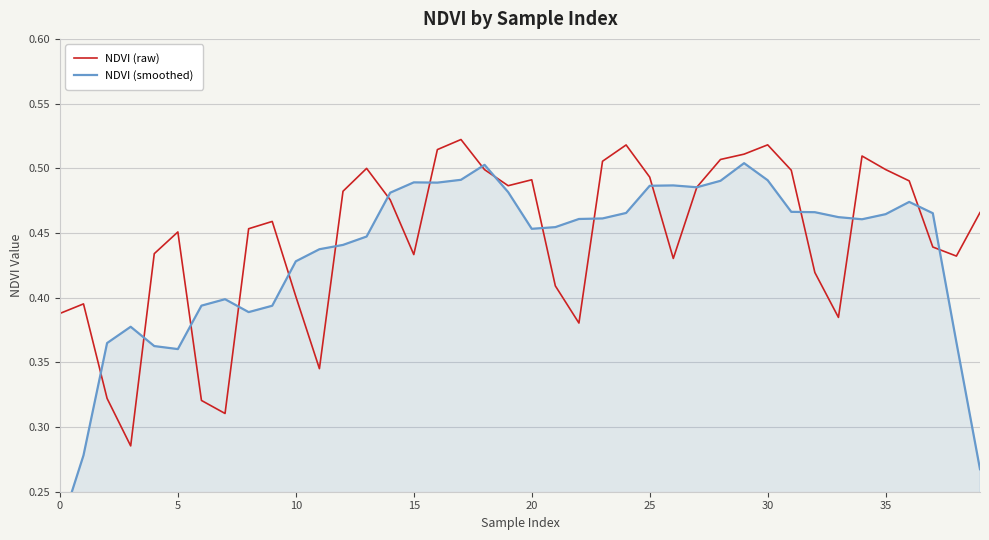

What is the sum of the NDVI (raw) values at 20 and 32?

0.9